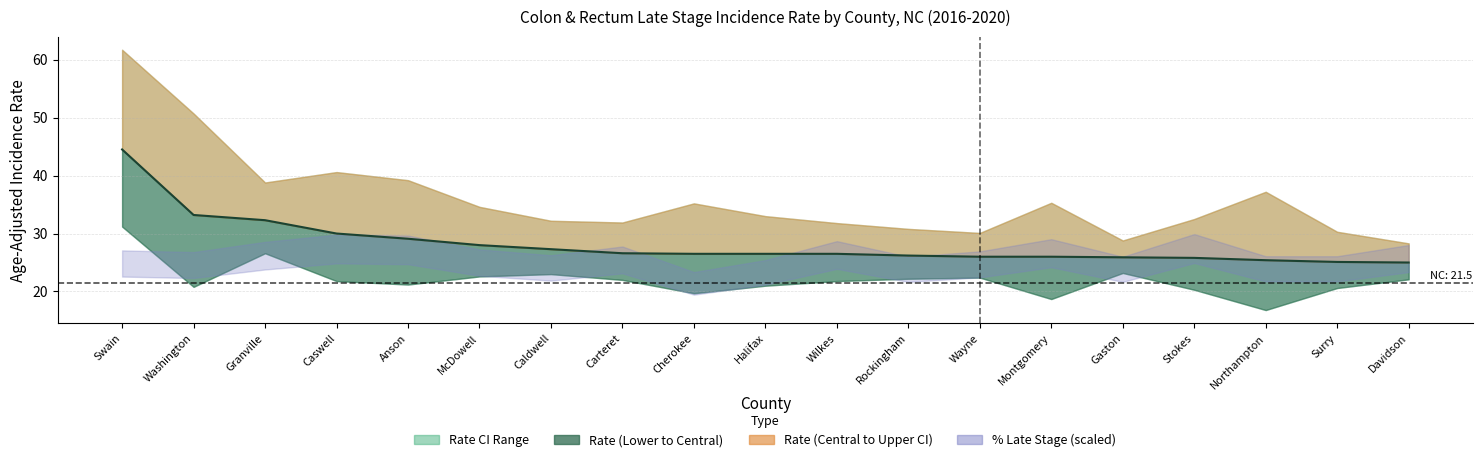

Does the chart have visible grid lines?

Yes